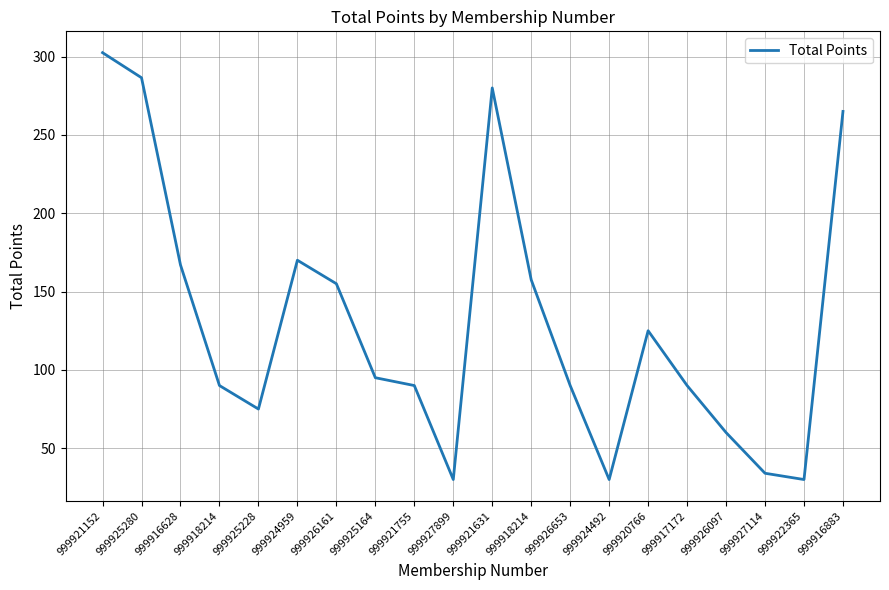

How many interior local valleys (lower than both neighbors) does the data have?

4